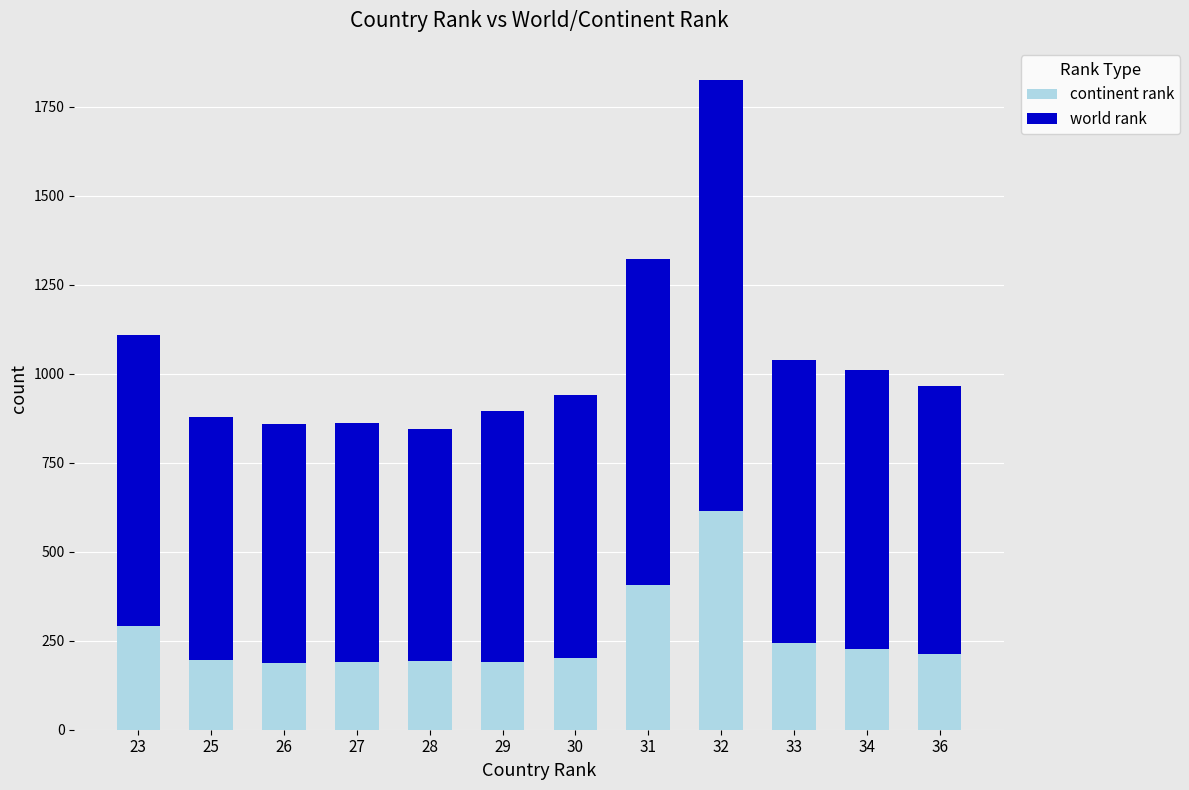

Are the bars grouped side by side (vs. stacked)?

No